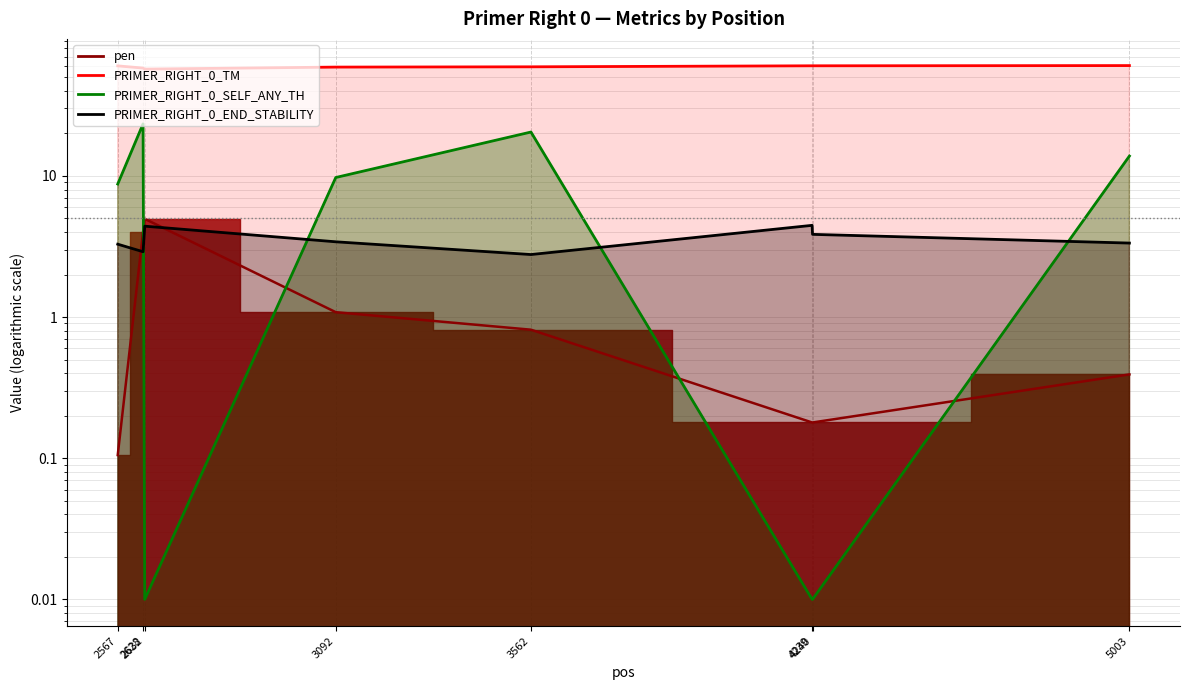

How many series are shown in this chart?

4